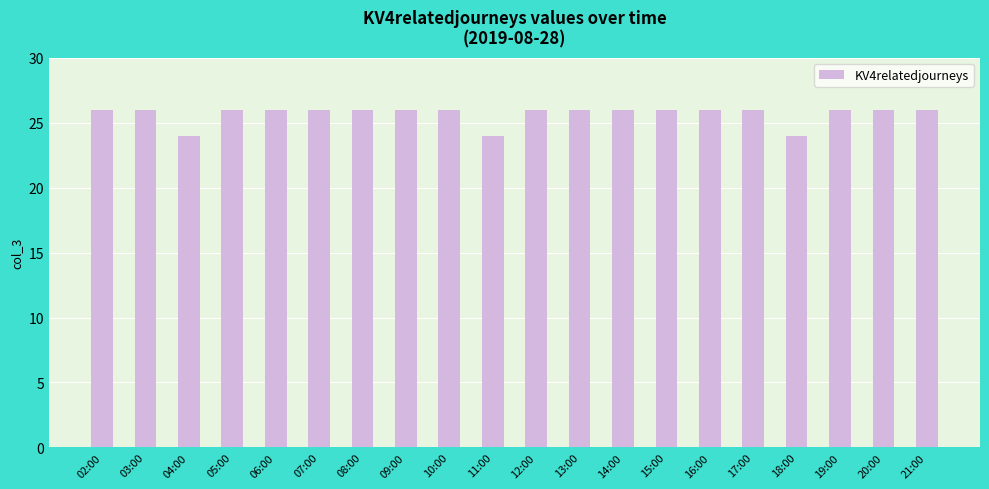

What position from the left is 19:00?

18